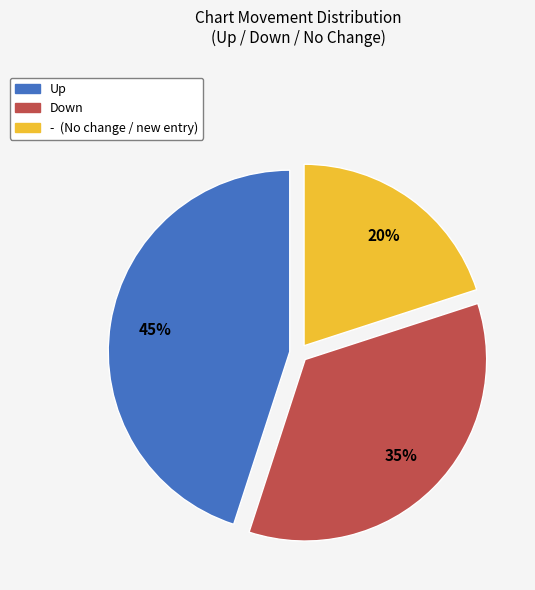

Count the number of slices in the pie.

3